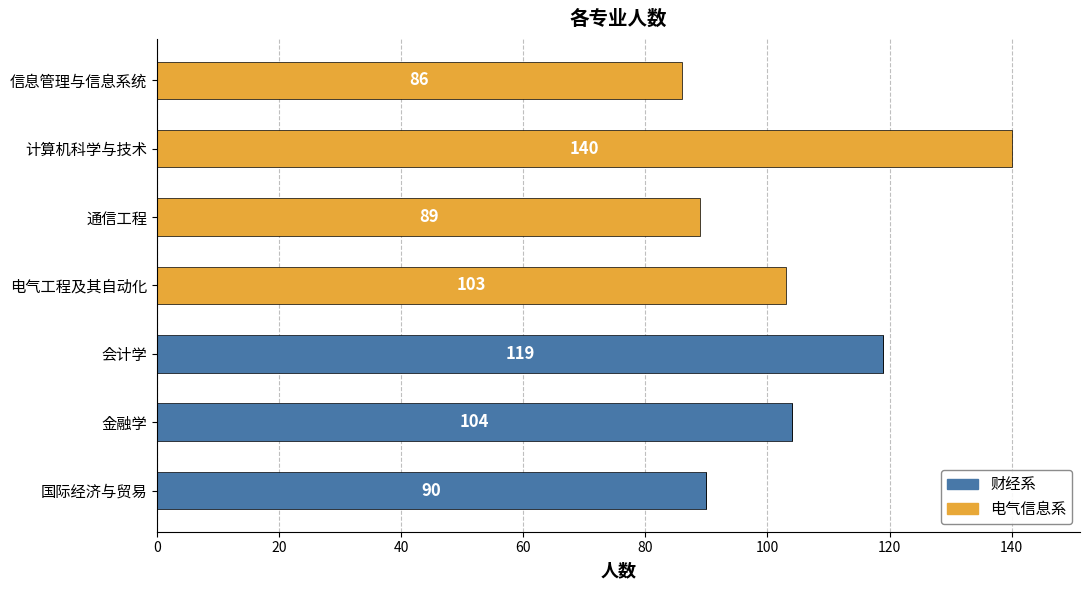

Which category has the highest value in the 财经系 series?

会计学